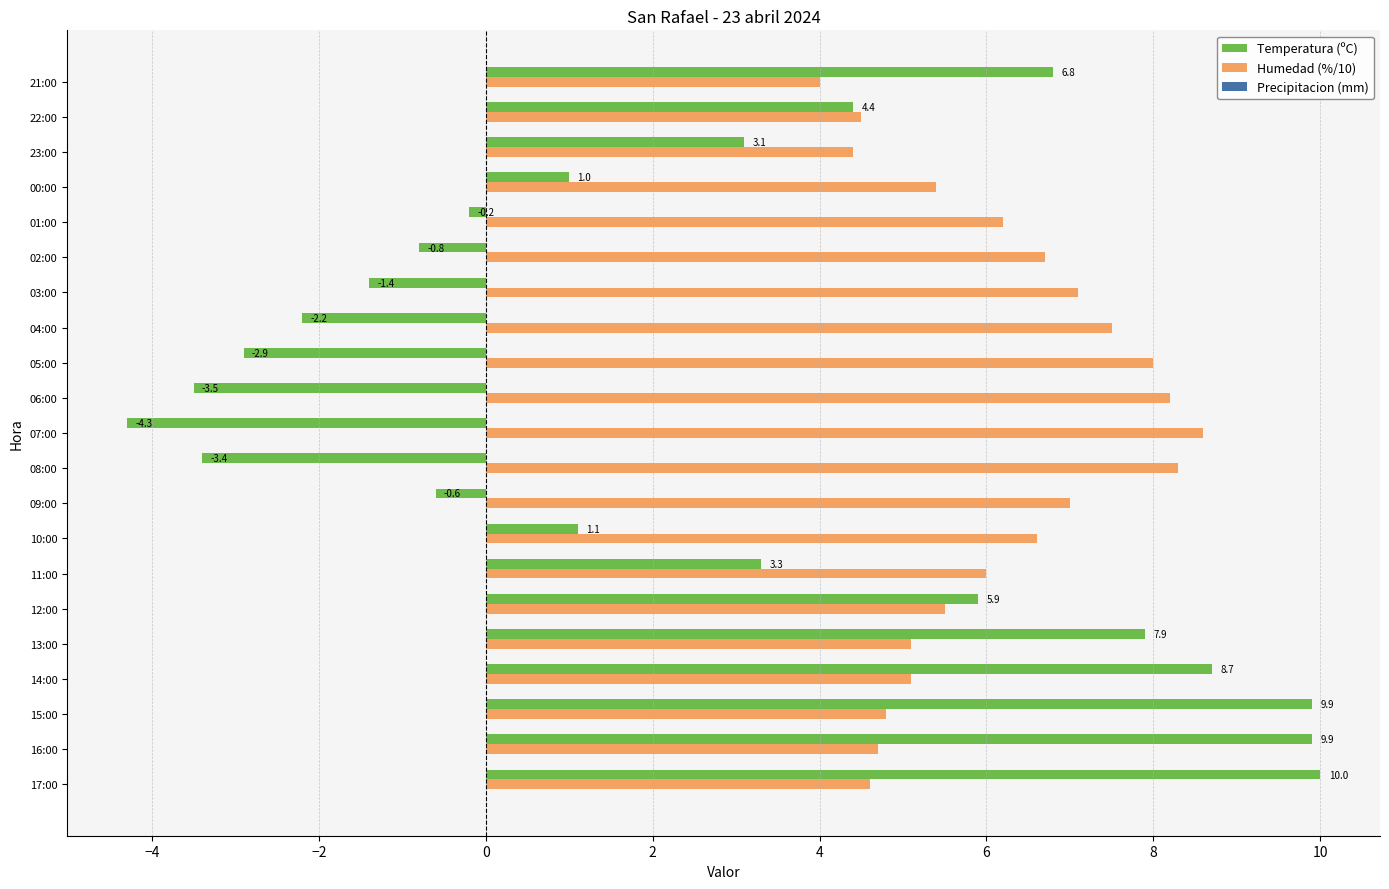

Is the value of Humedad (%/10) at 06:00 greater than the value of Temperatura (ºC) at 05:00?

Yes